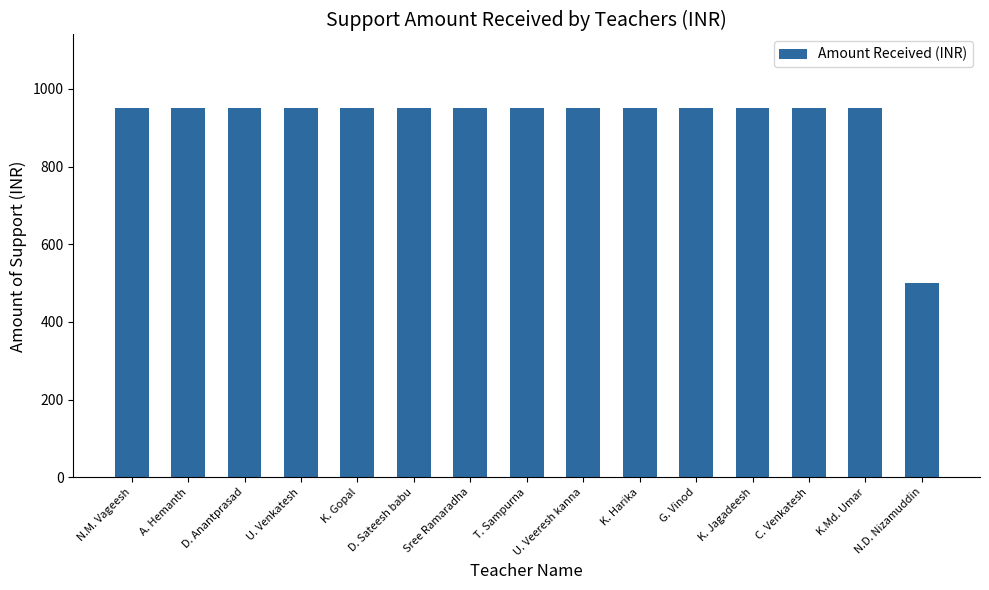

What is the ratio of the value at D. Sateesh babu to the value at G. Vinod?

1.0